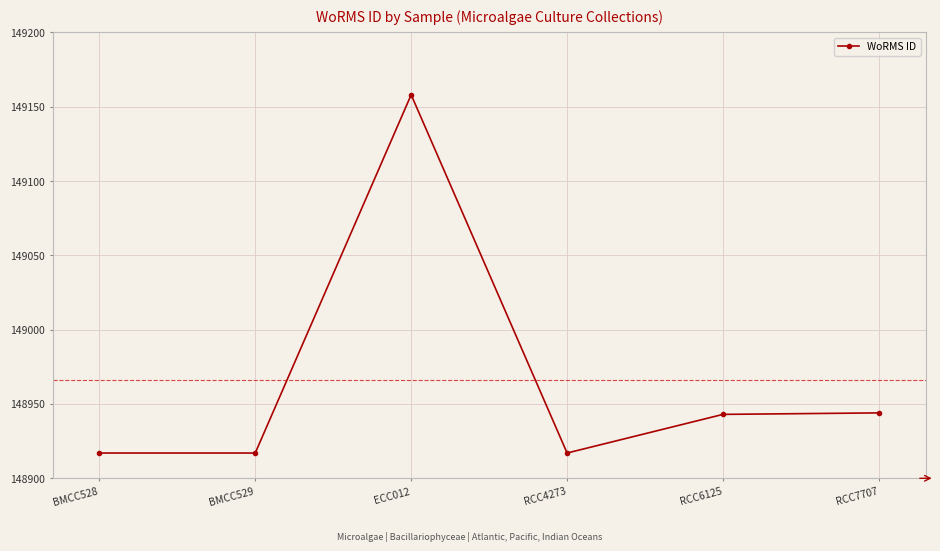

What is the sum of all values?

893796